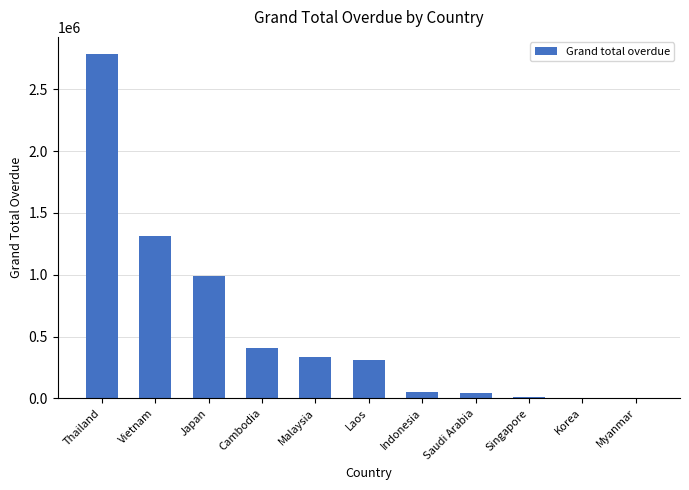

Which has a higher value, Singapore or Indonesia?

Indonesia